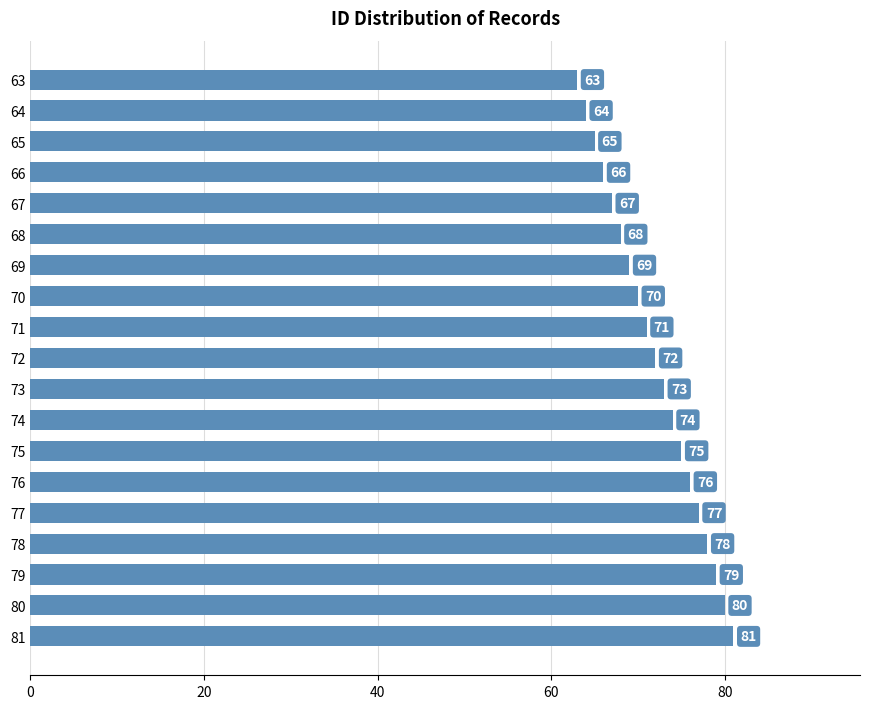

Which has a higher value, 79 or 72?

79